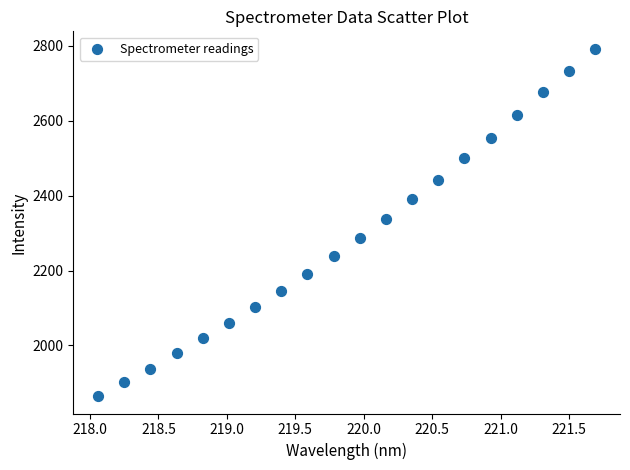

What is the range of Y values (max minus min)?

927.6